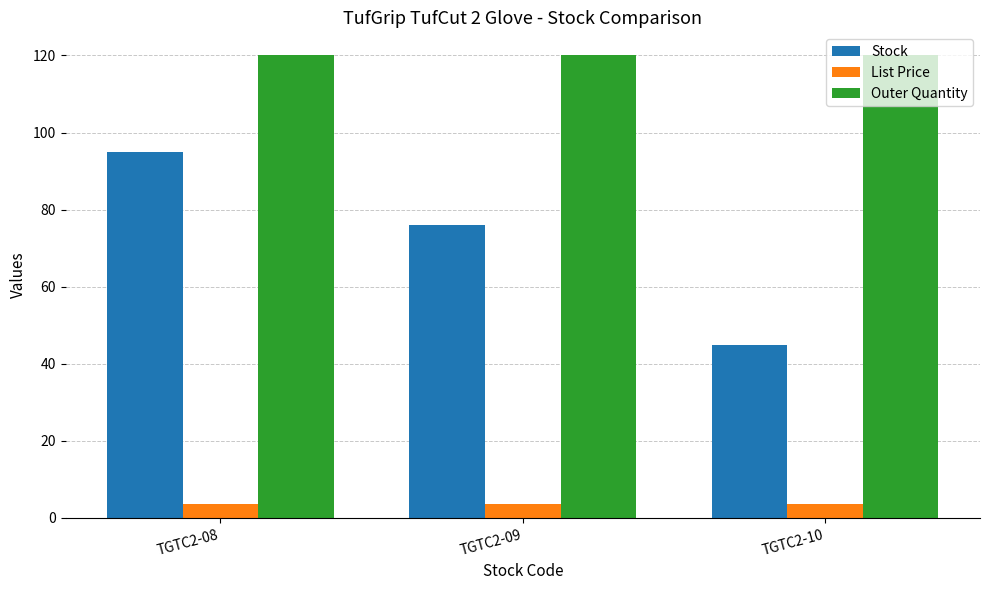

Rank the series at TGTC2-10 from highest to lowest value.

Outer Quantity, Stock, List Price